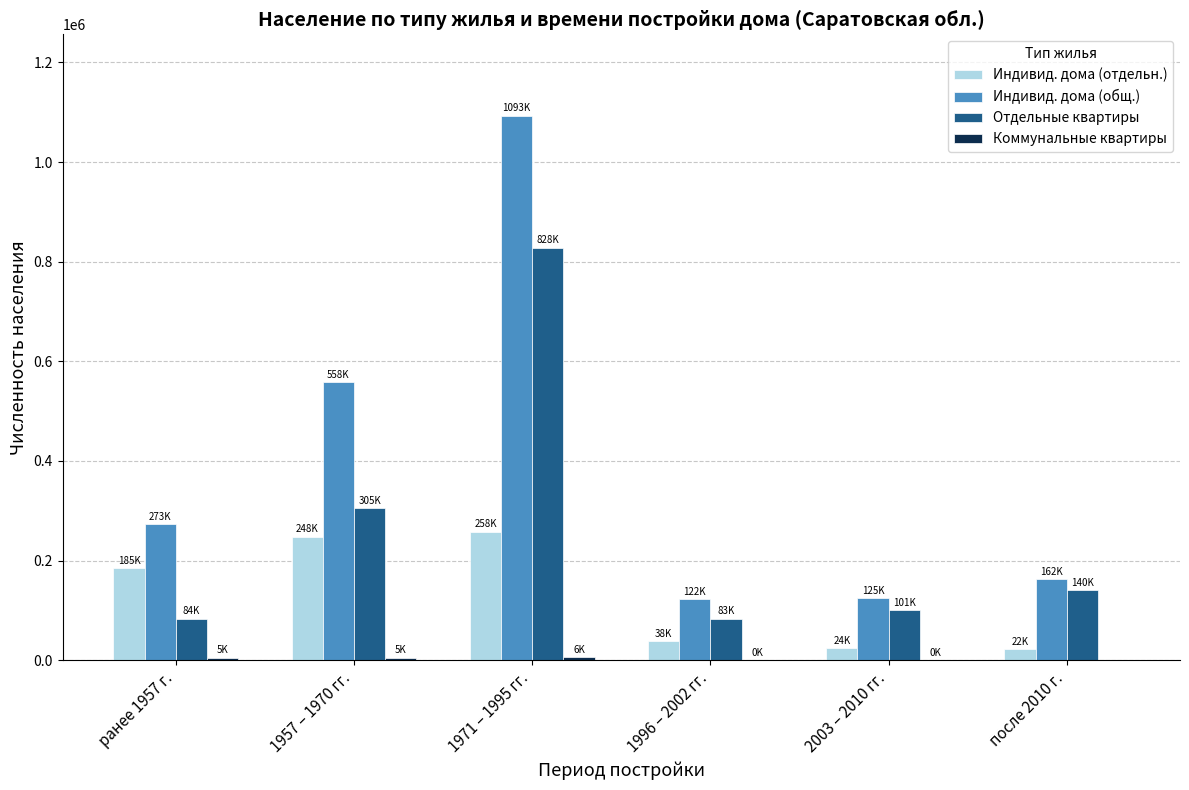

Does the chart contain stacked bars?

No